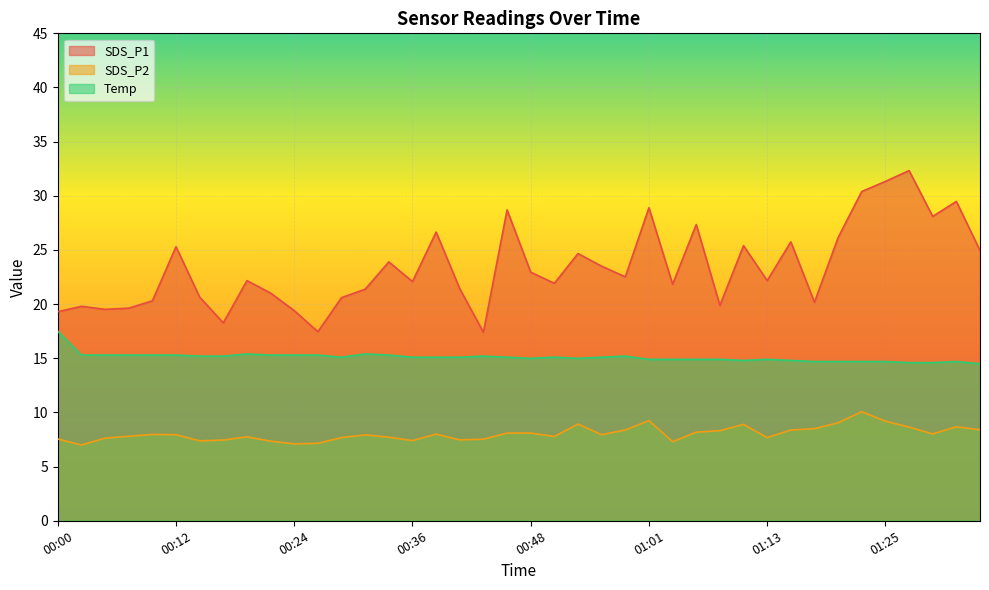

At which category does SDS_P2 reach its first local peak?

00:09